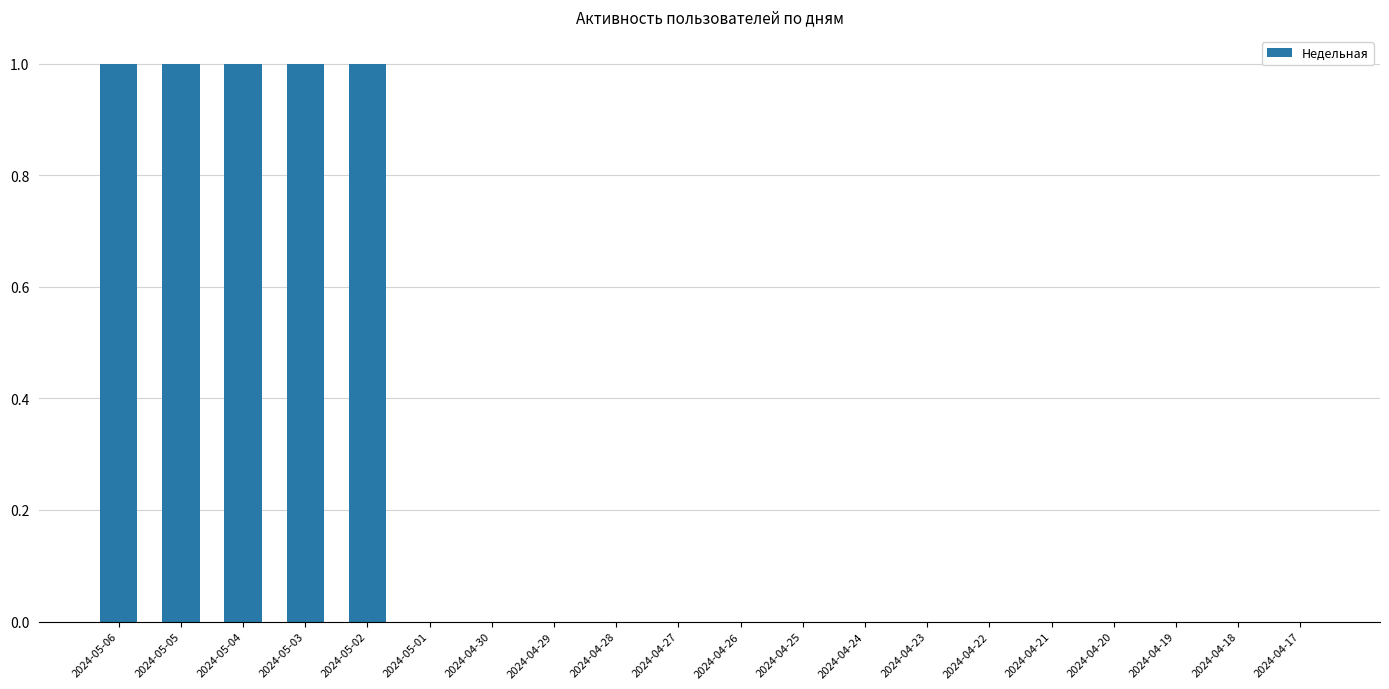

What is the sum of all values?

5